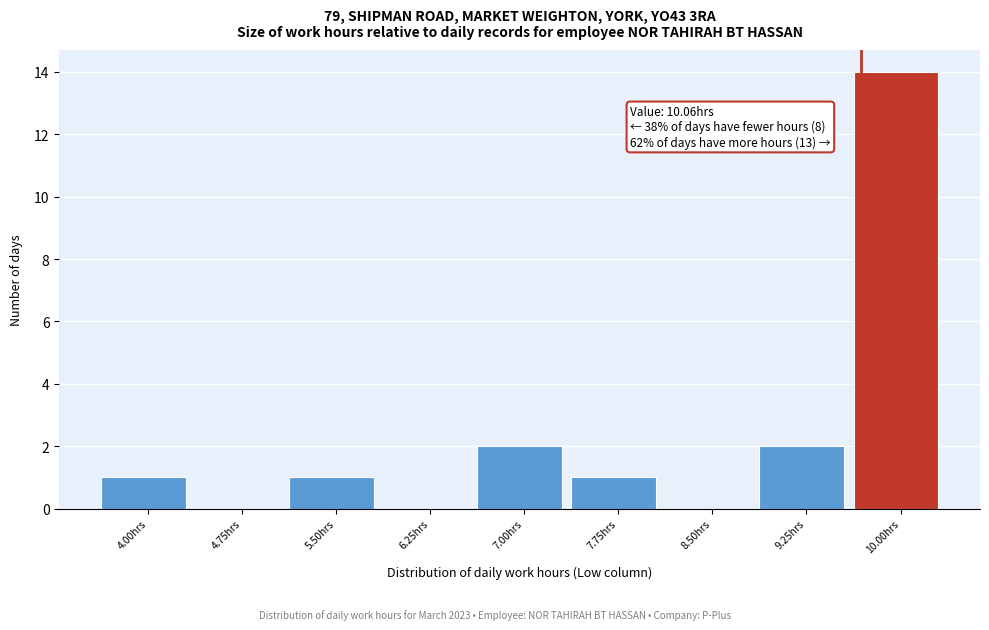

Reading left to right, what are all the values shown in this chart?

4.00hrs=1	4.75hrs=0	5.50hrs=1	6.25hrs=0	7.00hrs=2	7.75hrs=1	8.50hrs=0	9.25hrs=2	10.00hrs=14